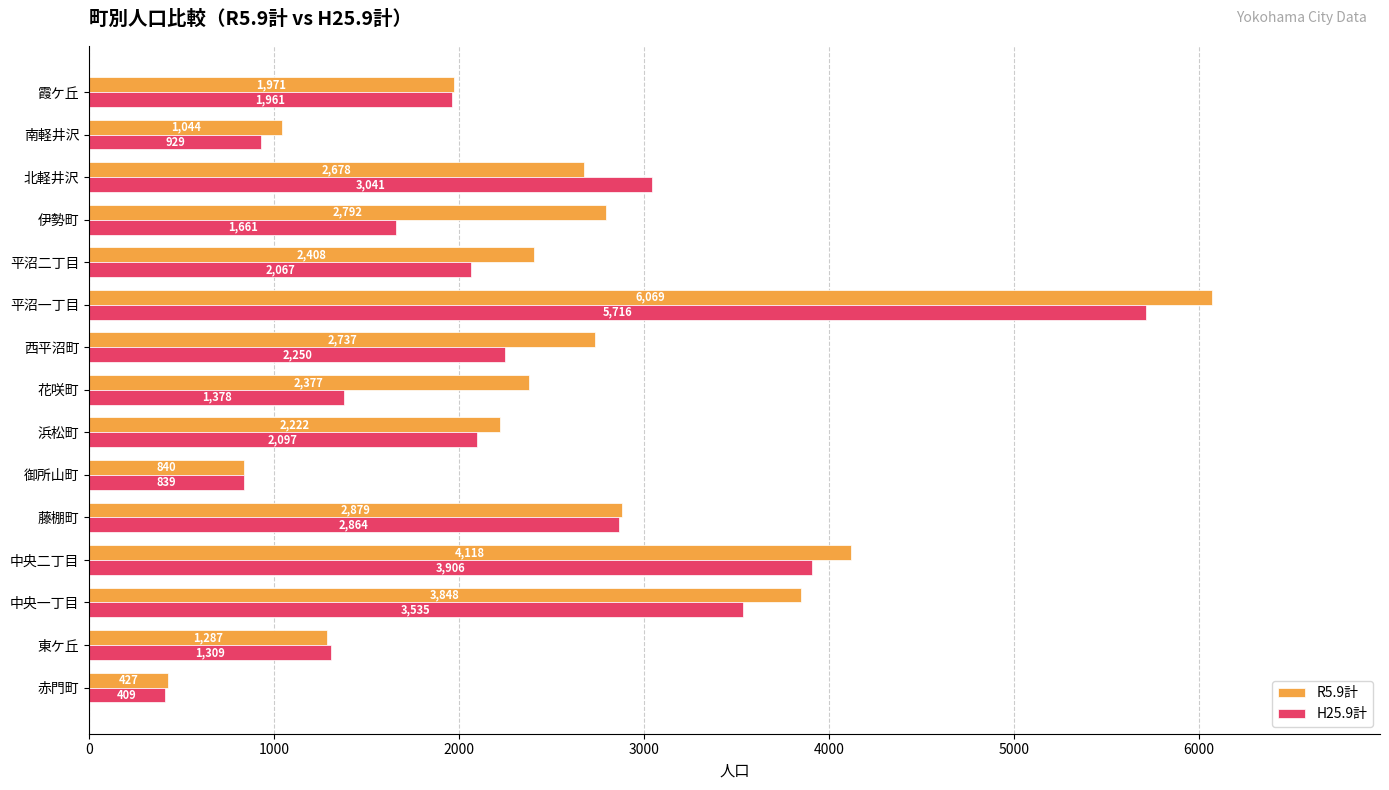

Which series has the widest spread of values?

R5.9計